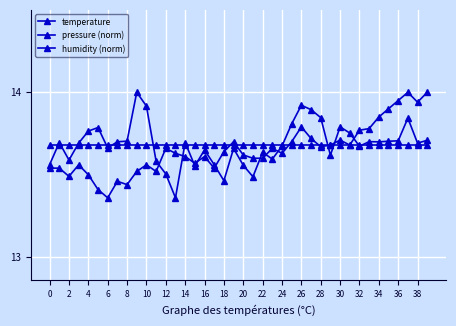

What is the lowest value of the temperature series?

13.4